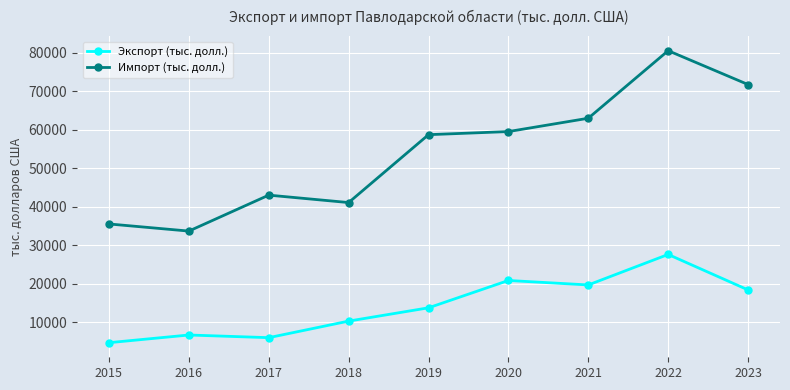

How many values in the Импорт (тыс. долл.) series exceed 58697?

5